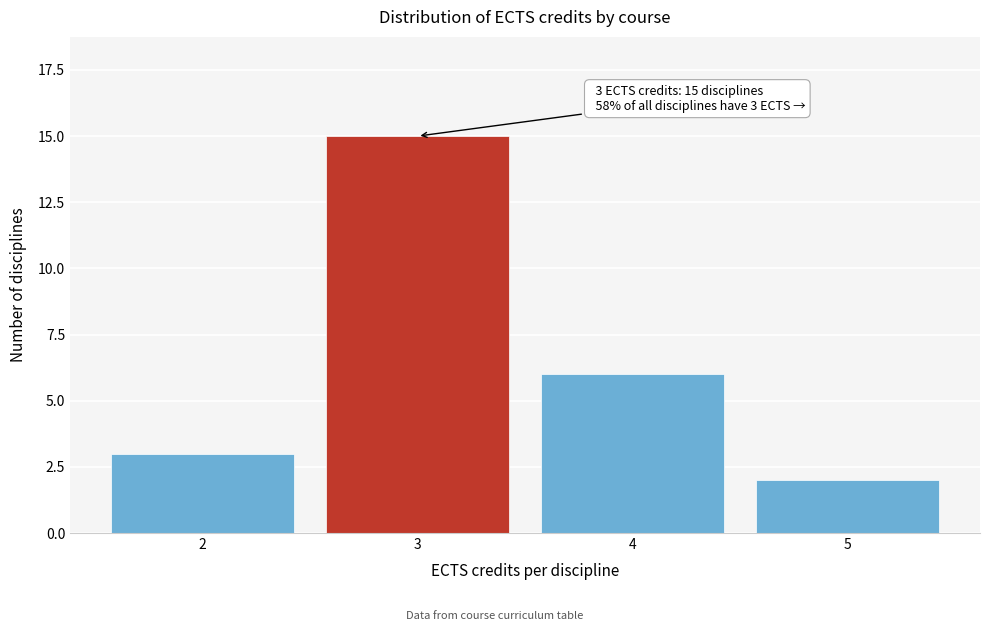

Reading left to right, extract all data points from this chart.

3	15	6	2